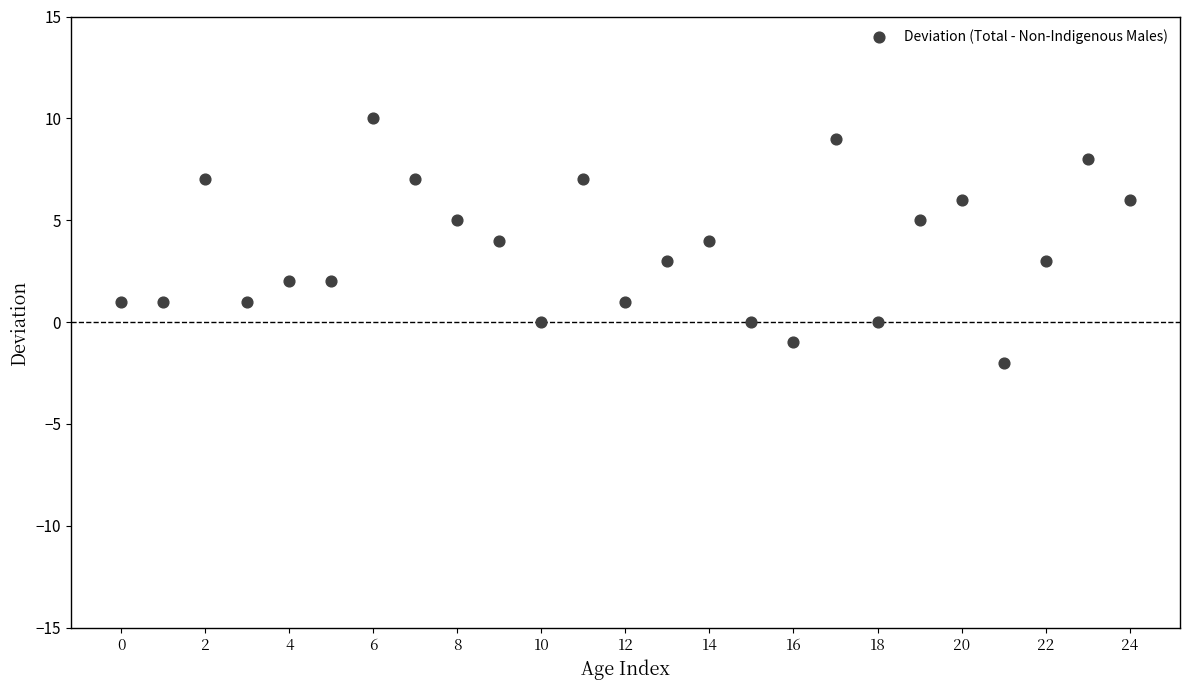

What is the range of Y values (max minus min)?

12